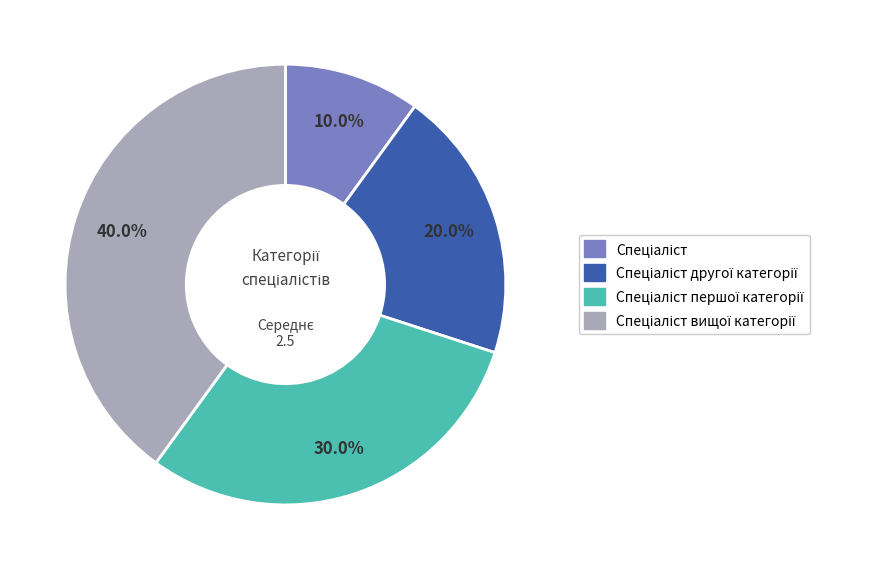

Is there a majority slice in this chart?

No